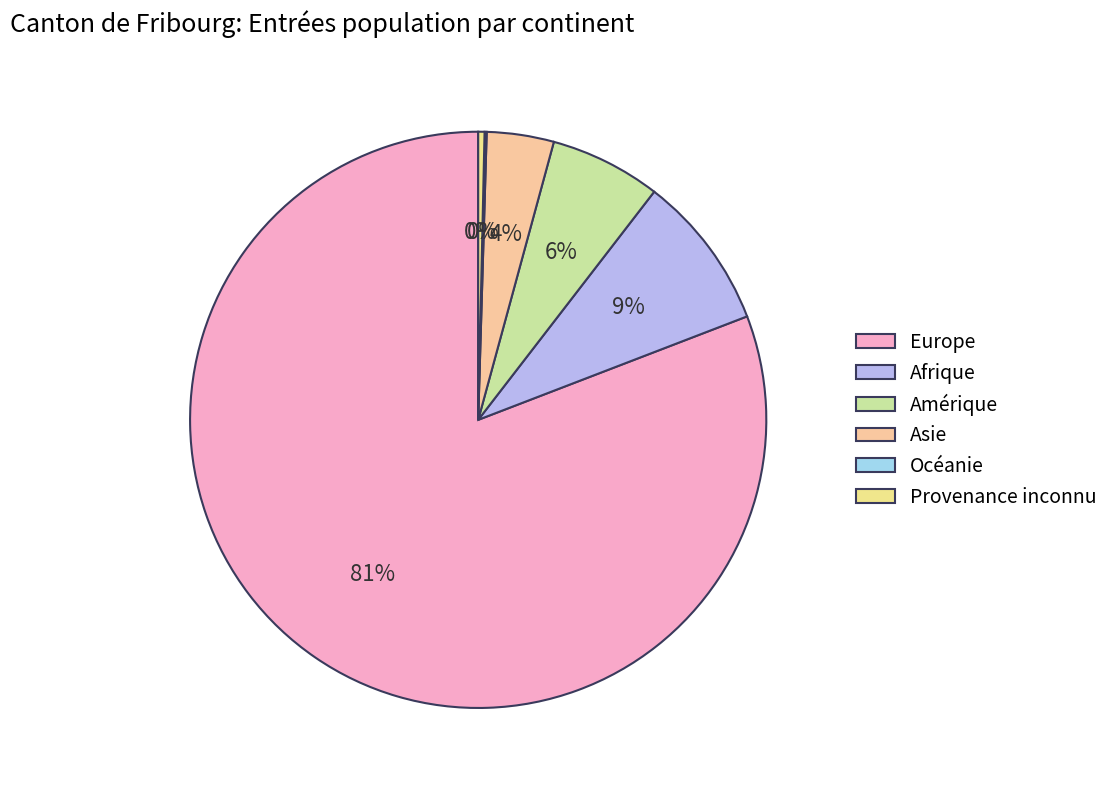

Is it true that Amérique is 1% of the pie?

False